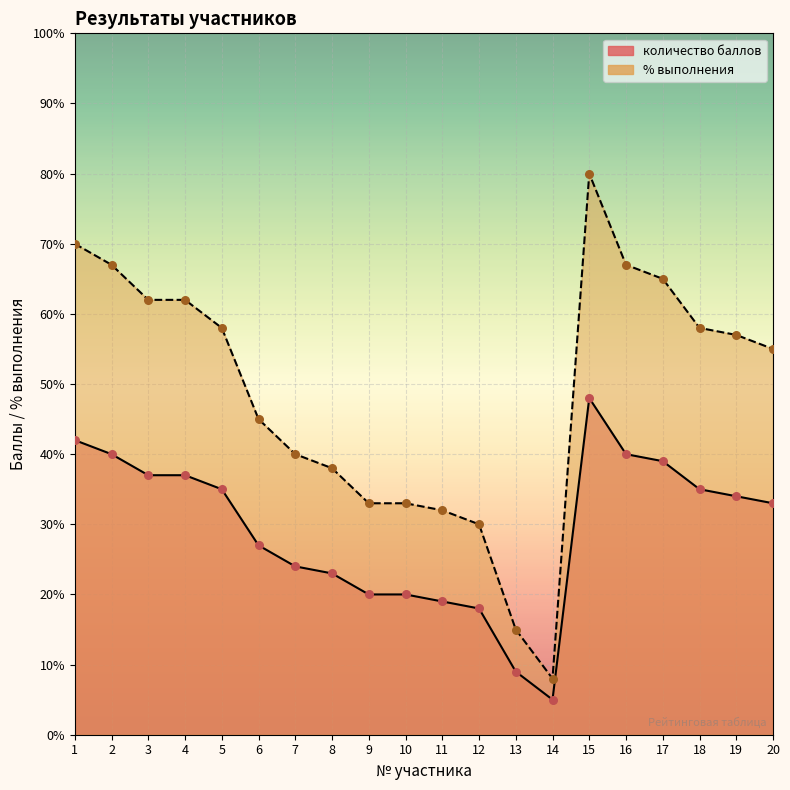

At which category is the sum across all series the highest?

15